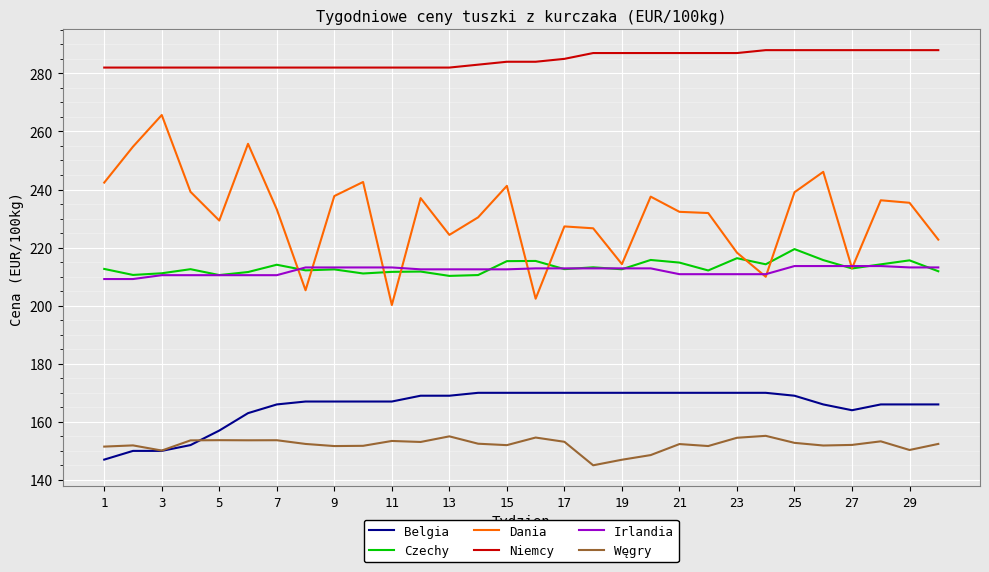

What is the average value of the Irlandia series?

212.1